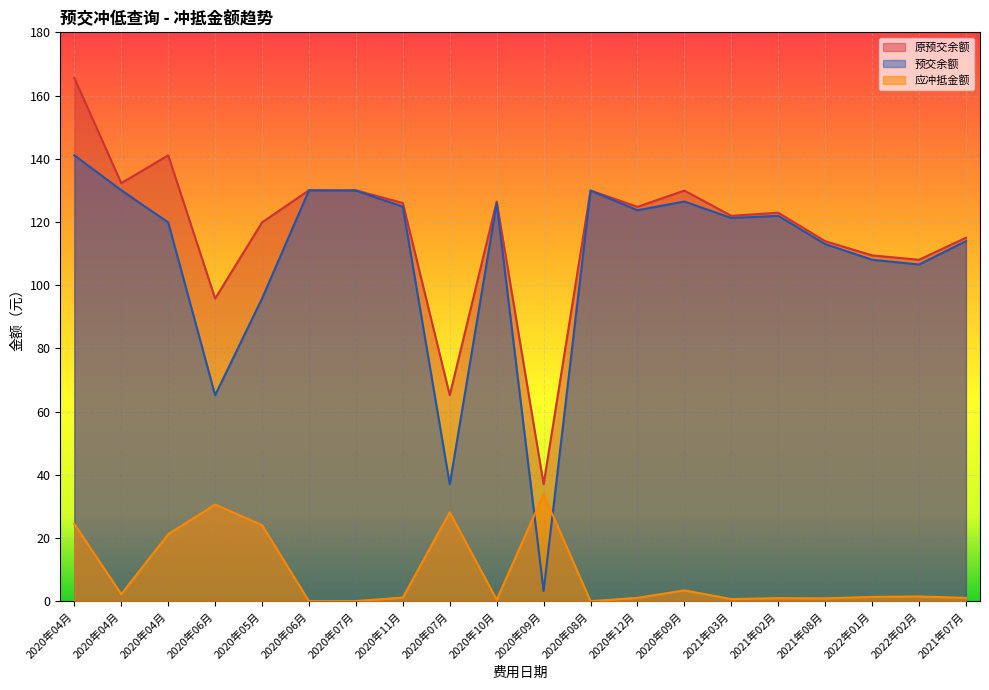

At which label does 原预交余额 reach its peak?

2020年04月